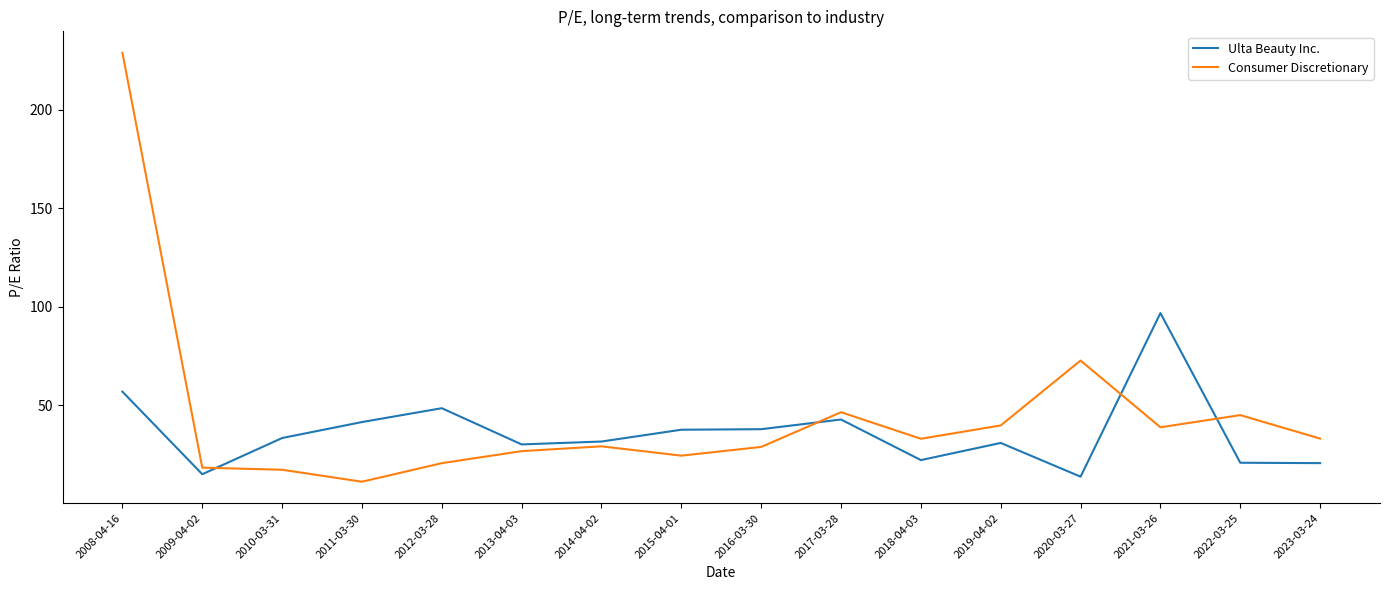

Which series has the widest spread of values?

Consumer Discretionary